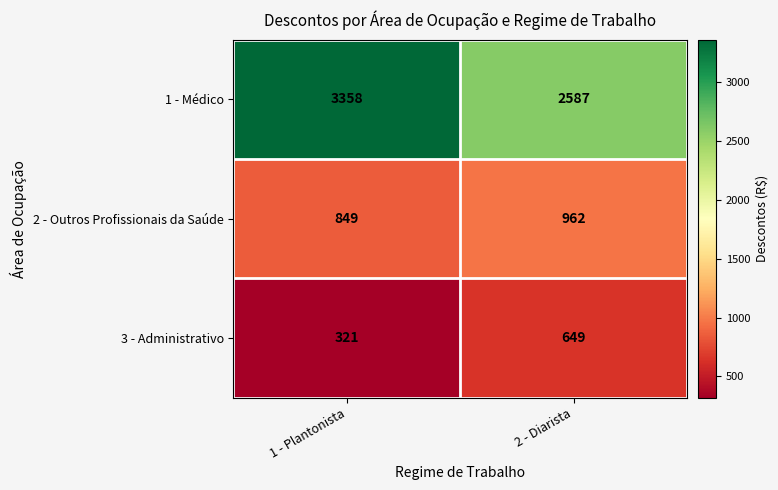

Which series has the largest range (max minus min)?

1 - Médico